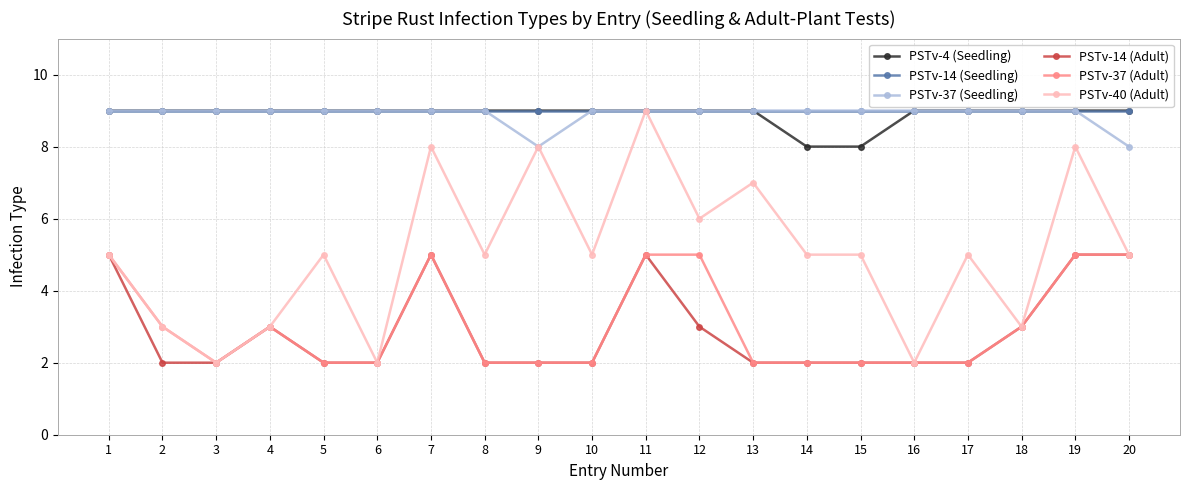

Reading right to left, transcribe all the data shown in this chart.

PSTv-4 (Seedling): 20=9	19=9	18=9	17=9	16=9	15=8	14=8	13=9	12=9	11=9	10=9	9=9	8=9	7=9	6=9	5=9	4=9	3=9	2=9	1=9
PSTv-14 (Seedling): 20=9	19=9	18=9	17=9	16=9	15=9	14=9	13=9	12=9	11=9	10=9	9=9	8=9	7=9	6=9	5=9	4=9	3=9	2=9	1=9
PSTv-37 (Seedling): 20=8	19=9	18=9	17=9	16=9	15=9	14=9	13=9	12=9	11=9	10=9	9=8	8=9	7=9	6=9	5=9	4=9	3=9	2=9	1=9
PSTv-14 (Adult): 20=5	19=5	18=3	17=2	16=2	15=2	14=2	13=2	12=3	11=5	10=2	9=2	8=2	7=5	6=2	5=2	4=3	3=2	2=2	1=5
PSTv-37 (Adult): 20=5	19=5	18=3	17=2	16=2	15=2	14=2	13=2	12=5	11=5	10=2	9=2	8=2	7=5	6=2	5=2	4=3	3=2	2=3	1=5
PSTv-40 (Adult): 20=5	19=8	18=3	17=5	16=2	15=5	14=5	13=7	12=6	11=9	10=5	9=8	8=5	7=8	6=2	5=5	4=3	3=2	2=3	1=5